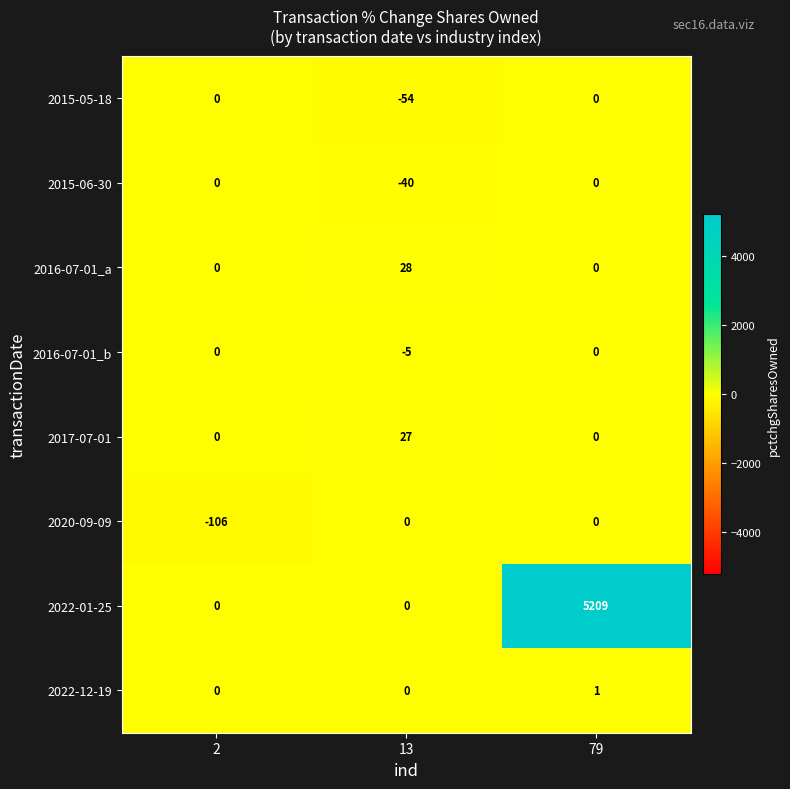

At which category is the sum across all series the highest?

79